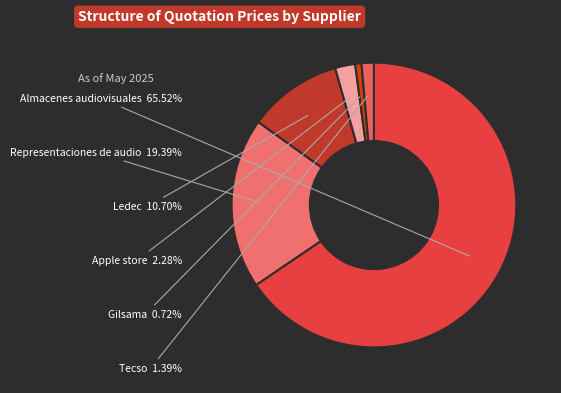

How many slices are in this pie chart?

6